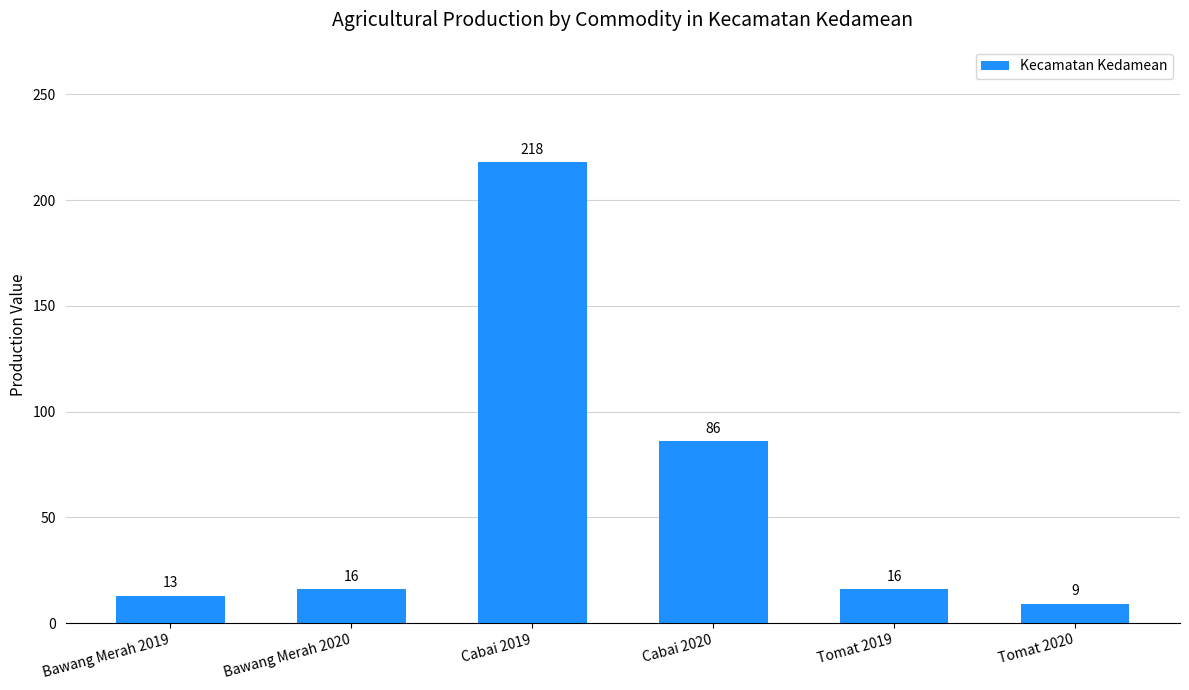

How many bars are there in total?

6